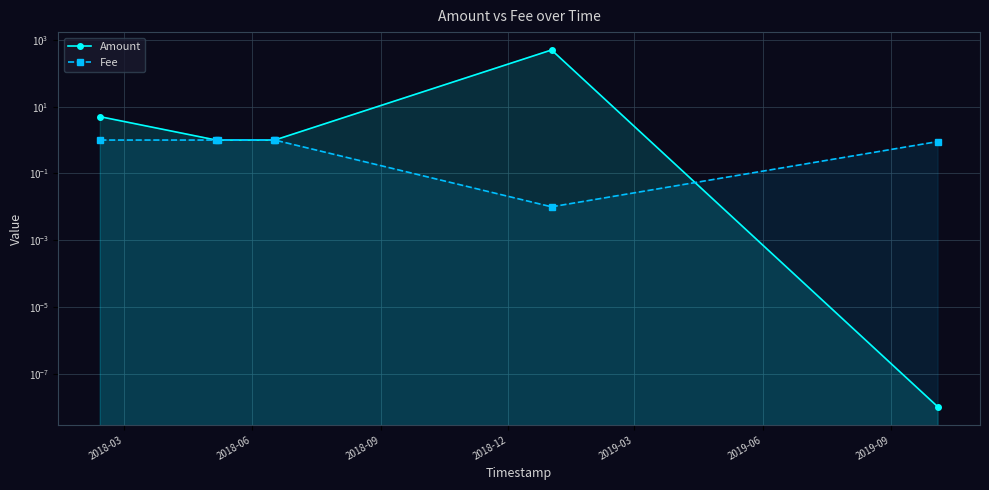

What is the value of the Fee point at the 3rd from the left?

1.0